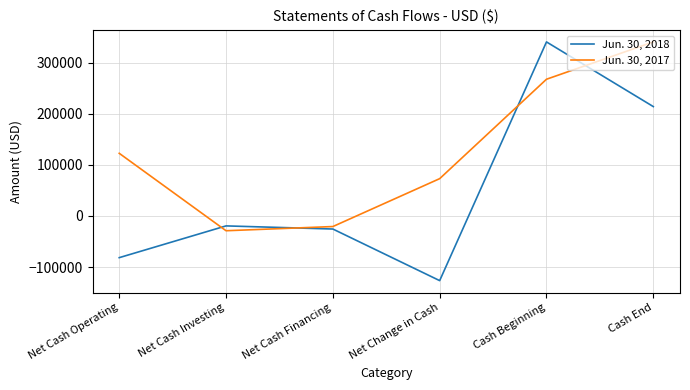

True or false: Jun. 30, 2017 has a value of 493880 at Cash End.

False